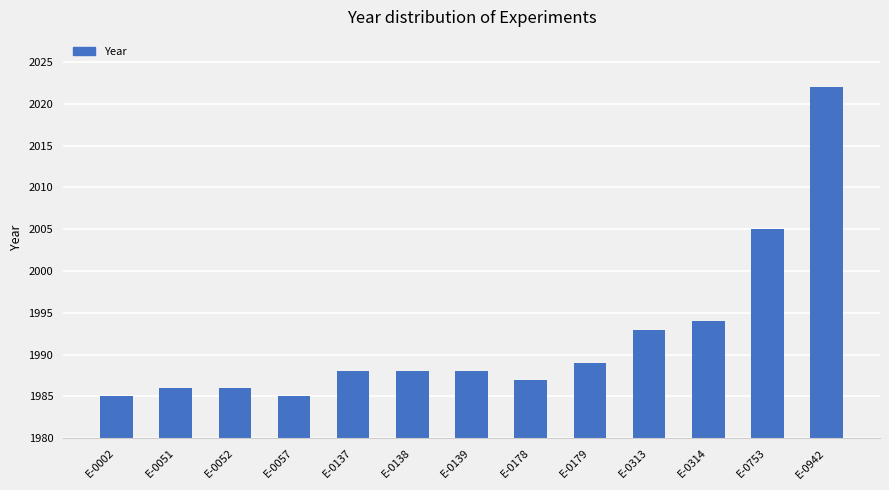

True or false: the data shows 603 at E-0314.

False